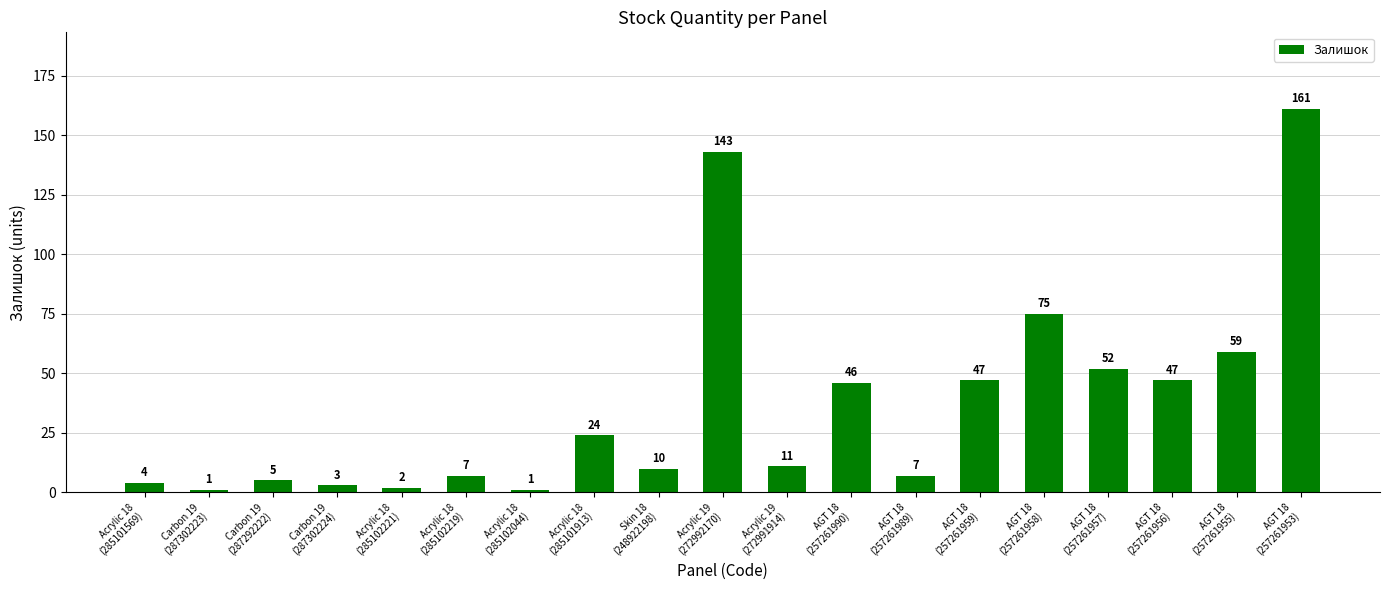

What is the greatest value displayed?

161